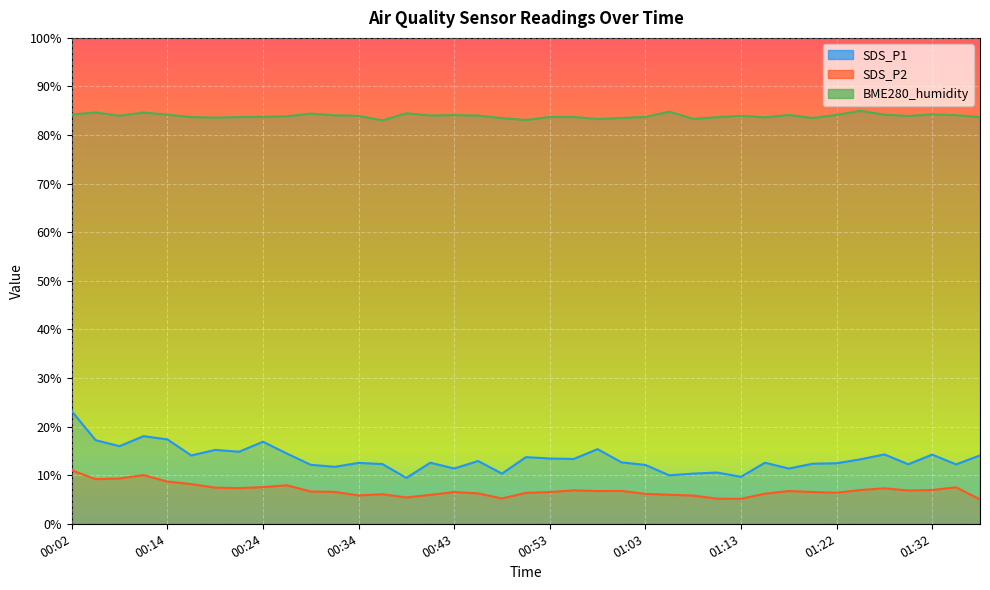

Which series changed the most between 01:03 and 01:27?

SDS_P1